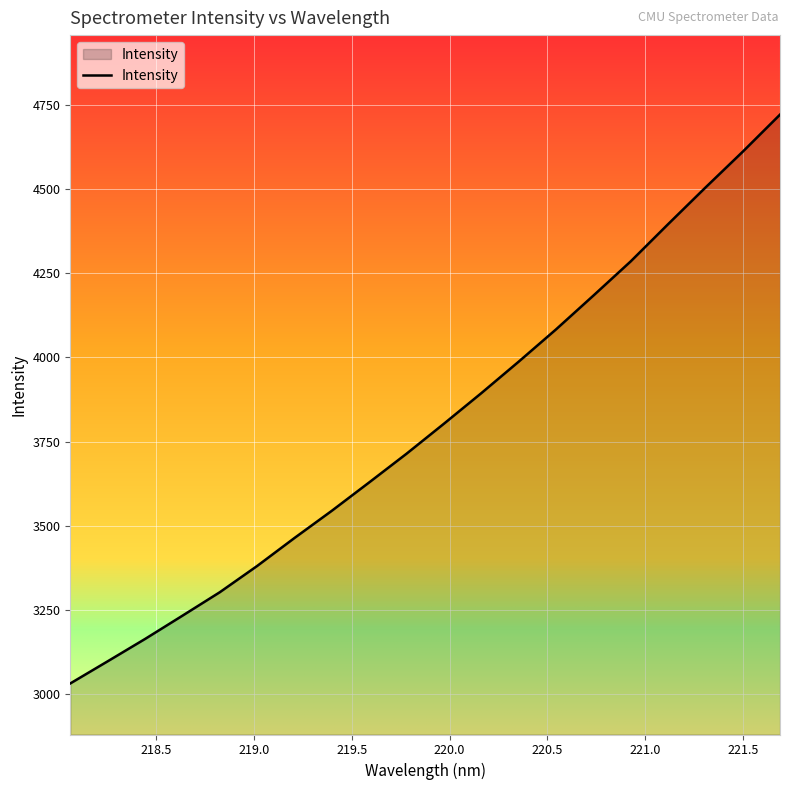

What is the difference between the maximum and minimum values?

1689.1